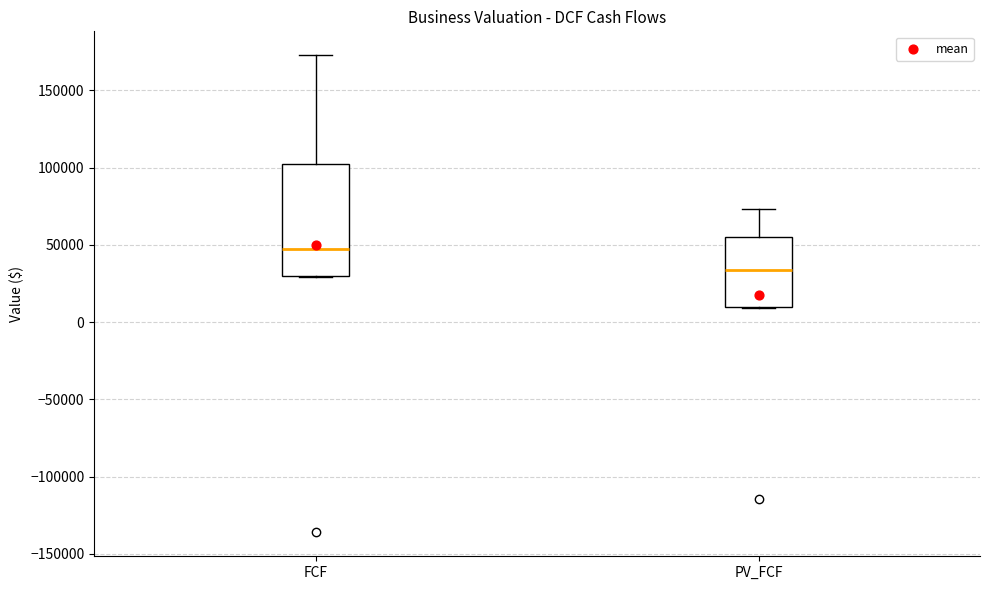

Which box's median line is the highest?

FCF